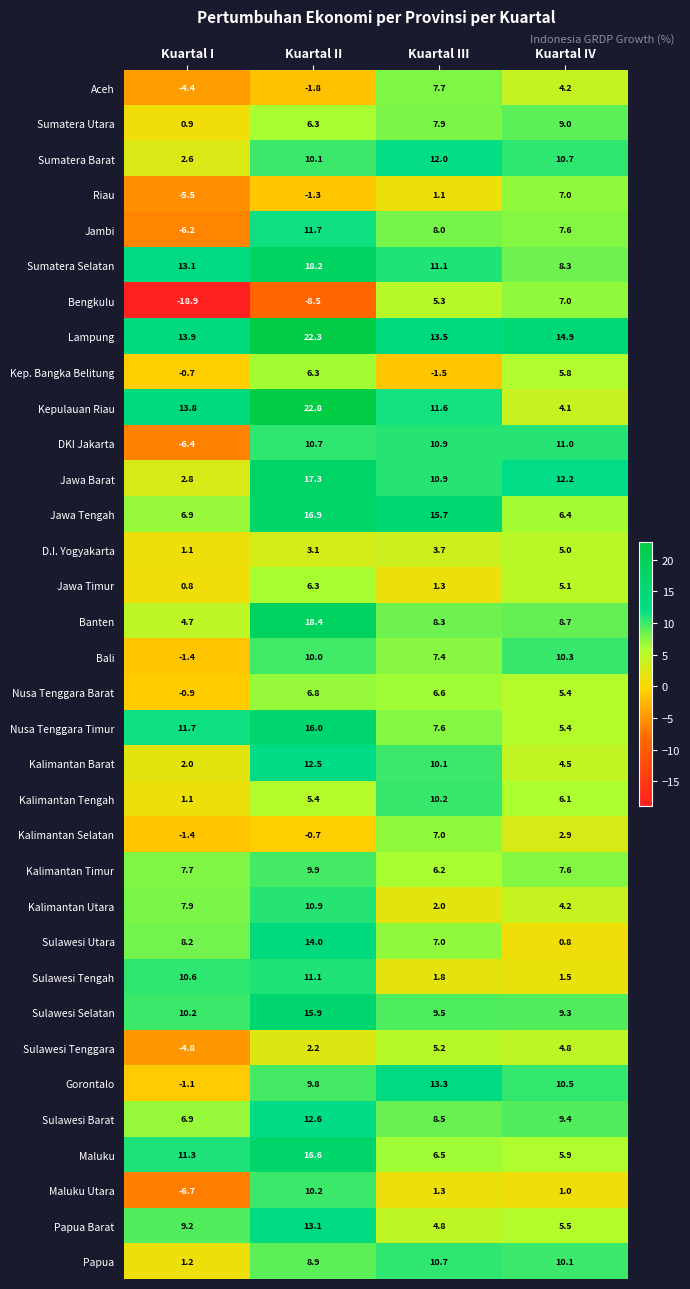

How many data points does each series have?

4